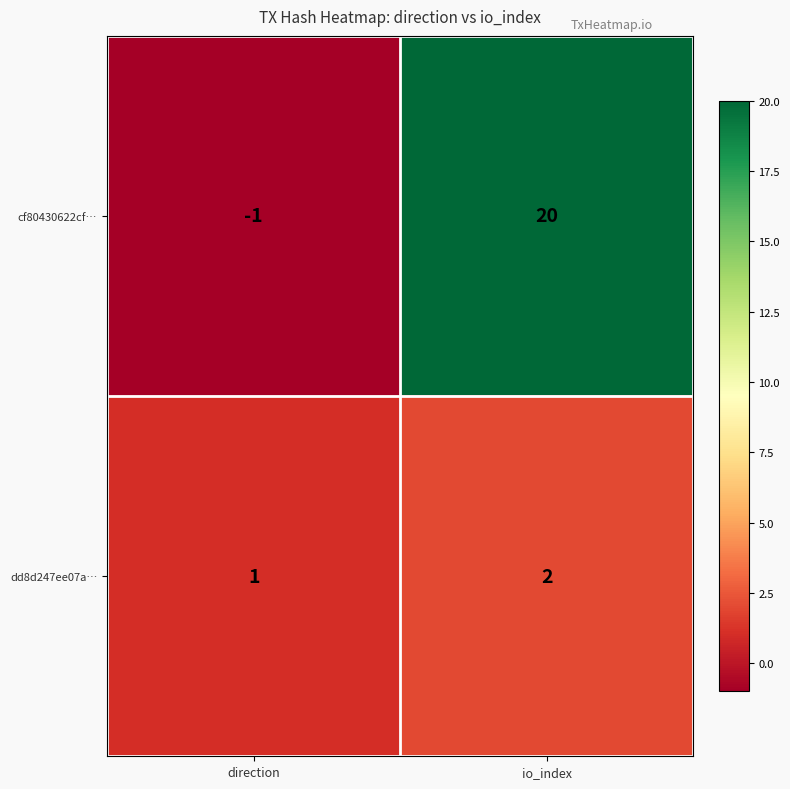

Count the number of data series in this chart.

2